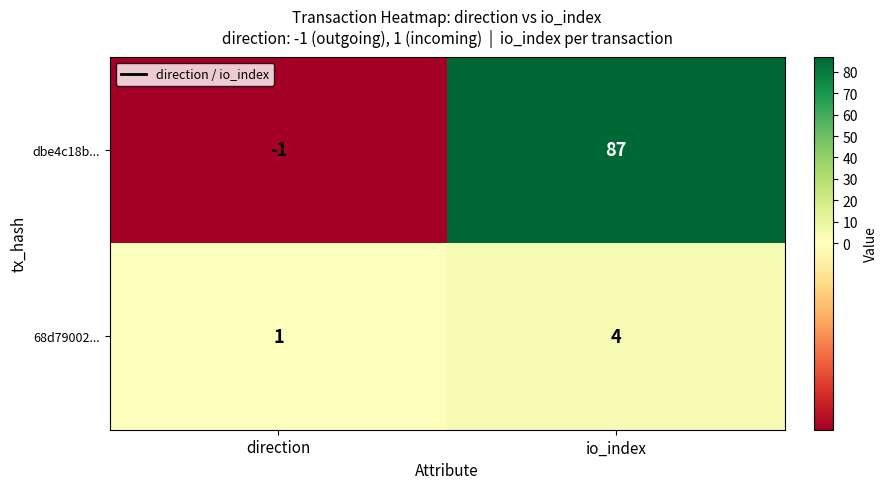

At how many categories does at least one series exceed 52?

1